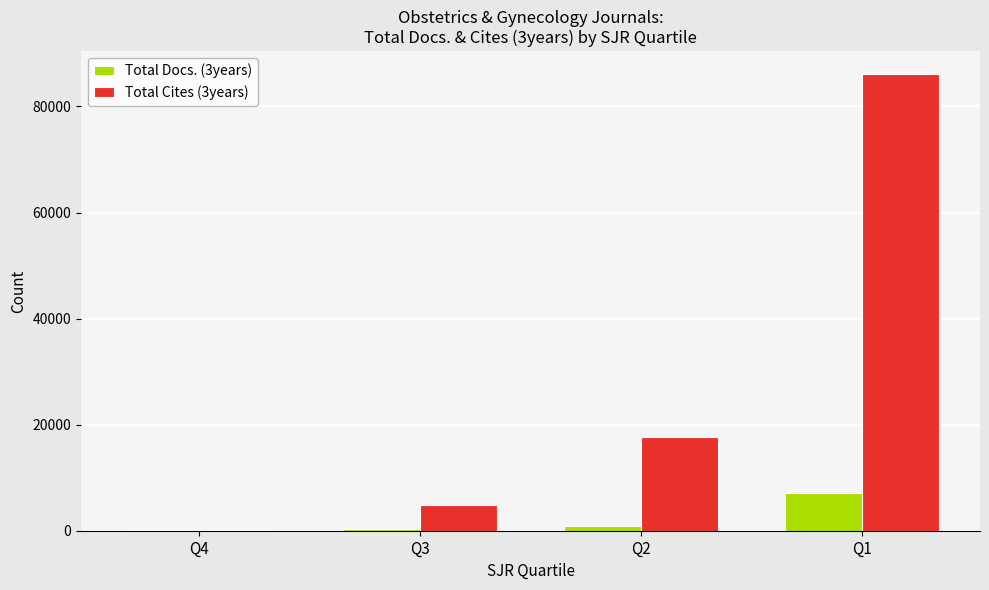

Count the number of categories in the chart.

4